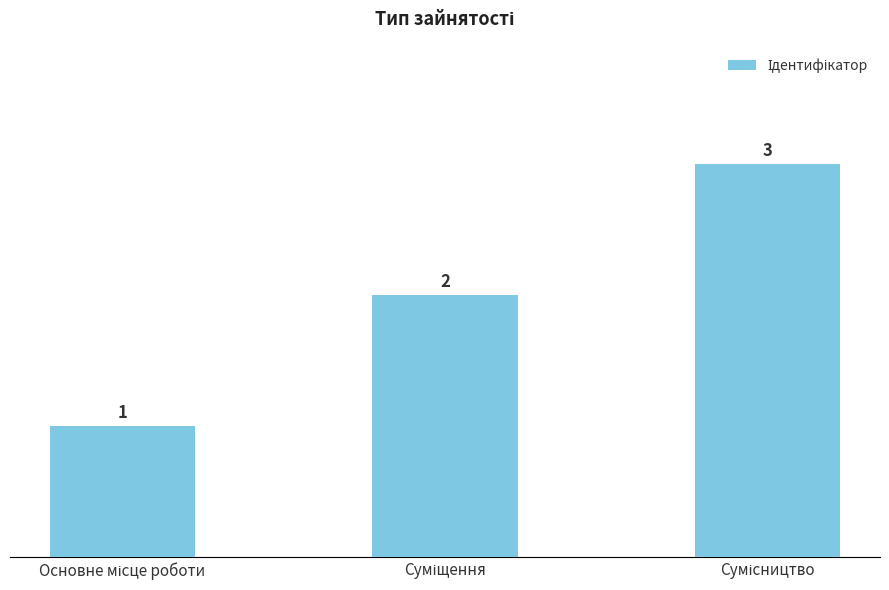

What is the value of the 3rd bar from the left?

3